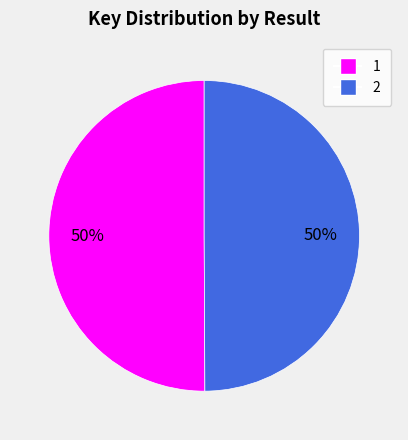

The 2 slice represents 50% of the pie. True or false?

True